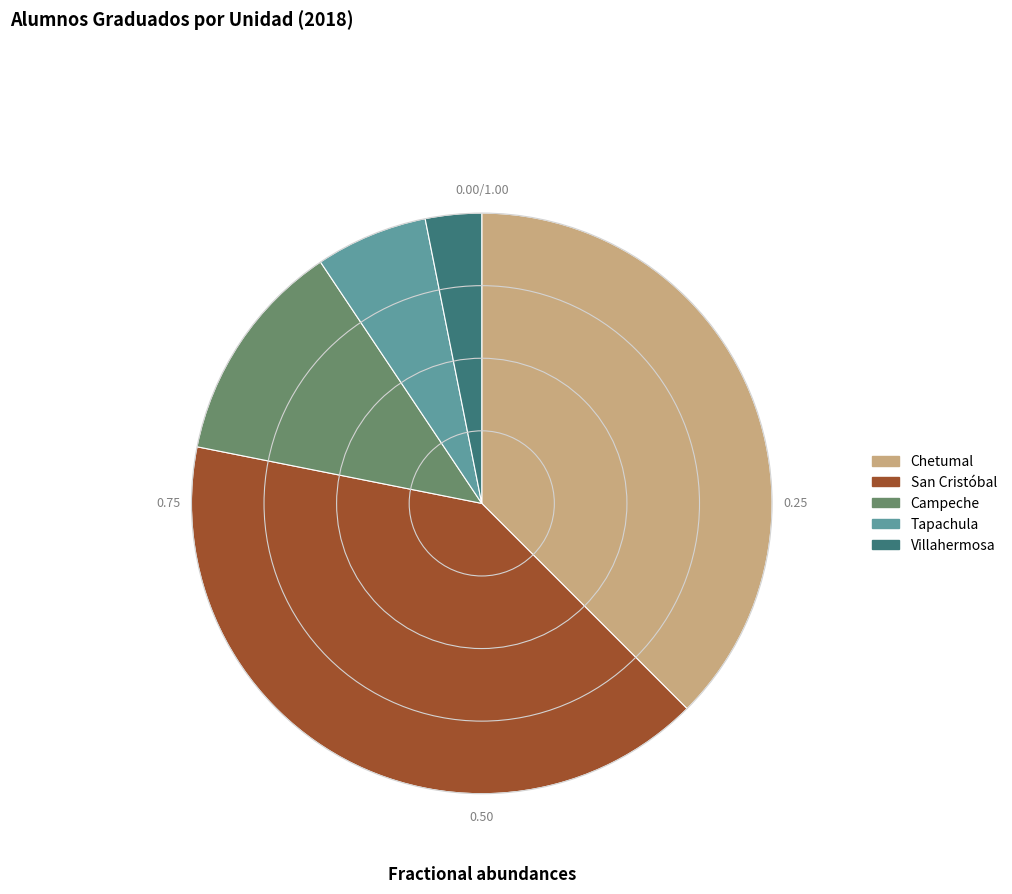

What is the largest slice in the pie chart?

San Cristóbal